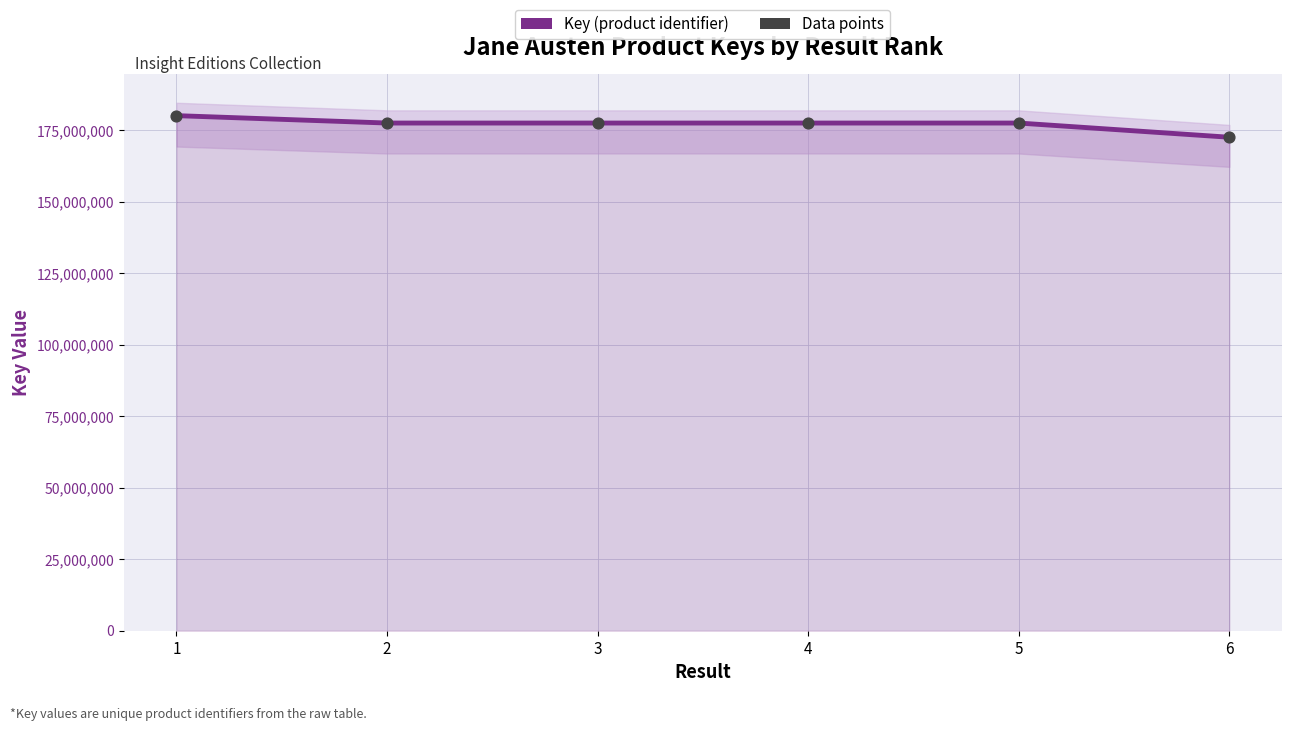

Is the value of Data points at 1 greater than the value of Key (product identifier) at 5?

Yes